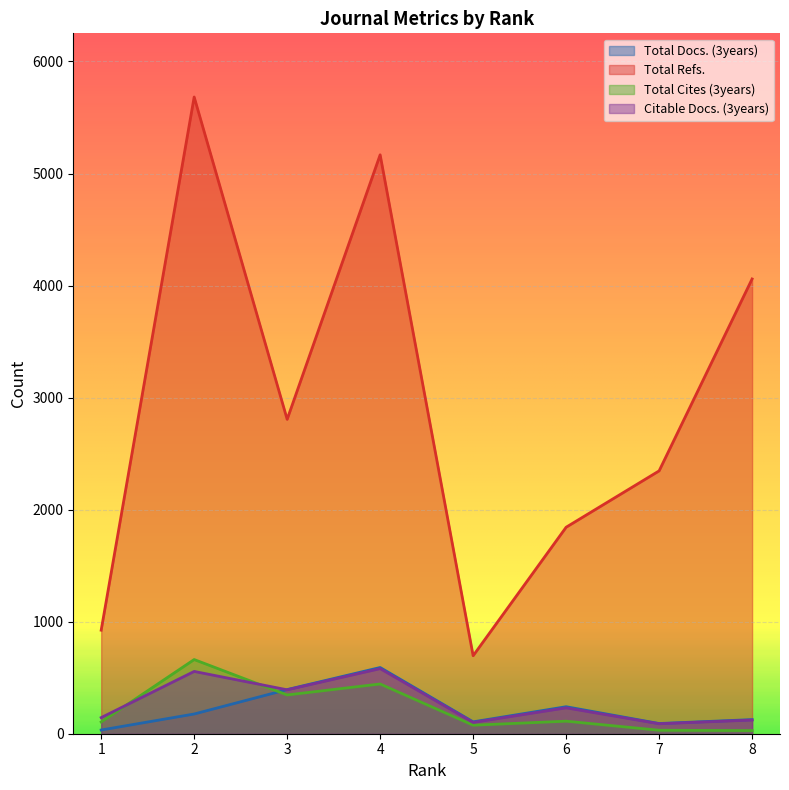

Where is the first local maximum for Total Cites (3years)?

2